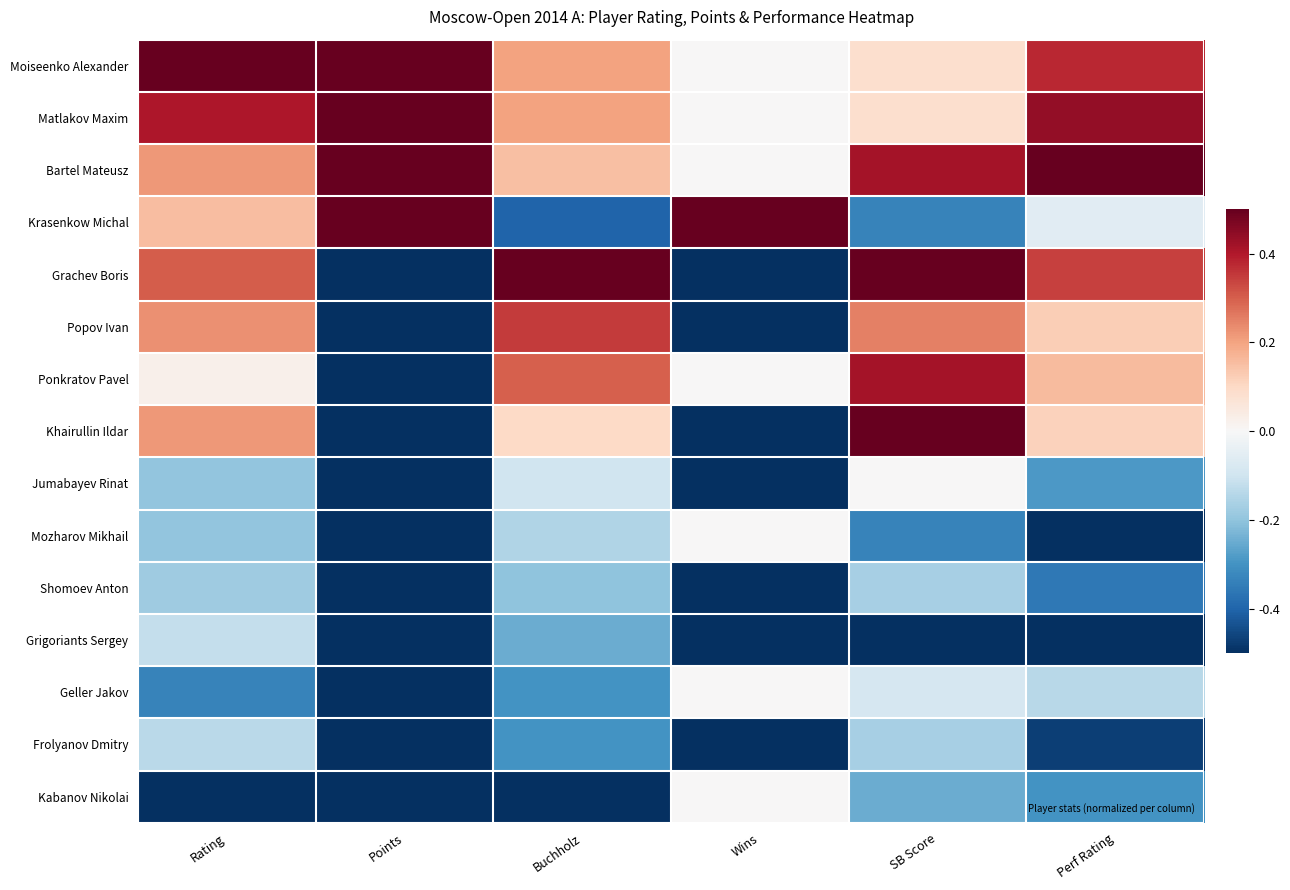

Reading right to left, transcribe all the data shown in this chart.

Moiseenko Alexander: Perf Rating=0.8	SB Score=0.2	Wins=0.0	Buchholz=0.4	Points=1.0	Rating=1.0
Matlakov Maxim: Perf Rating=0.9	SB Score=0.2	Wins=0.0	Buchholz=0.4	Points=1.0	Rating=0.8
Bartel Mateusz: Perf Rating=1.0	SB Score=0.8	Wins=0.0	Buchholz=0.3	Points=1.0	Rating=0.4
Krasenkow Michal: Perf Rating=-0.1	SB Score=-0.7	Wins=1.0	Buchholz=-0.8	Points=1.0	Rating=0.3
Grachev Boris: Perf Rating=0.7	SB Score=1.0	Wins=-1.0	Buchholz=1.0	Points=-1.0	Rating=0.6
Popov Ivan: Perf Rating=0.2	SB Score=0.5	Wins=-1.0	Buchholz=0.7	Points=-1.0	Rating=0.5
Ponkratov Pavel: Perf Rating=0.3	SB Score=0.8	Wins=0.0	Buchholz=0.6	Points=-1.0	Rating=0.1
Khairullin Ildar: Perf Rating=0.2	SB Score=1.0	Wins=-1.0	Buchholz=0.2	Points=-1.0	Rating=0.4
Jumabayev Rinat: Perf Rating=-0.6	SB Score=0.0	Wins=-1.0	Buchholz=-0.2	Points=-1.0	Rating=-0.4
Mozharov Mikhail: Perf Rating=-1.0	SB Score=-0.7	Wins=0.0	Buchholz=-0.3	Points=-1.0	Rating=-0.4
Shomoev Anton: Perf Rating=-0.7	SB Score=-0.3	Wins=-1.0	Buchholz=-0.4	Points=-1.0	Rating=-0.4
Grigoriants Sergey: Perf Rating=-1.0	SB Score=-1.0	Wins=-1.0	Buchholz=-0.5	Points=-1.0	Rating=-0.2
Geller Jakov: Perf Rating=-0.3	SB Score=-0.2	Wins=0.0	Buchholz=-0.6	Points=-1.0	Rating=-0.7
Frolyanov Dmitry: Perf Rating=-0.9	SB Score=-0.3	Wins=-1.0	Buchholz=-0.6	Points=-1.0	Rating=-0.3
Kabanov Nikolai: Perf Rating=-0.6	SB Score=-0.5	Wins=0.0	Buchholz=-1.0	Points=-1.0	Rating=-1.0